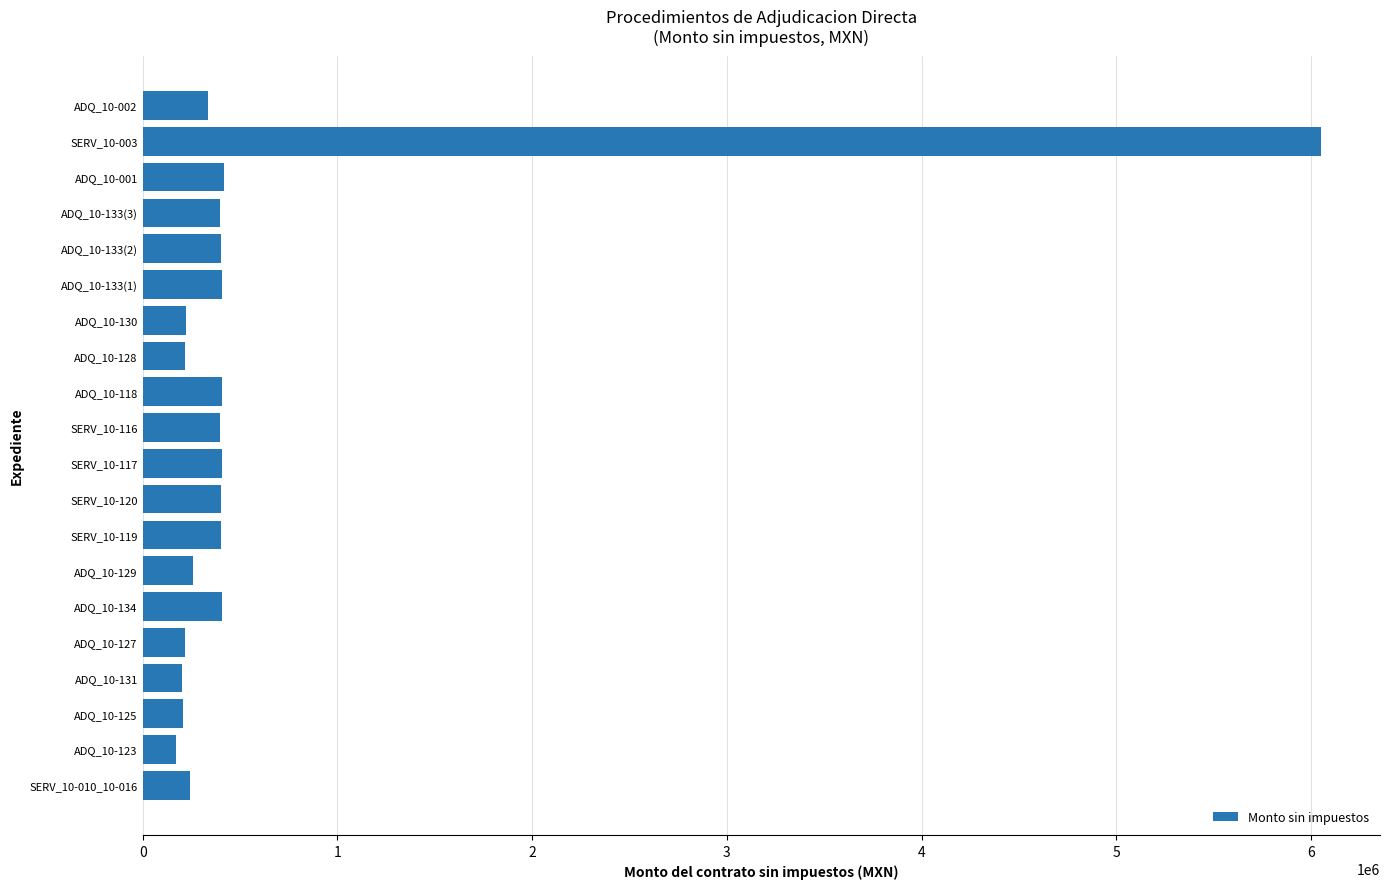

What is the average value?

609054.8